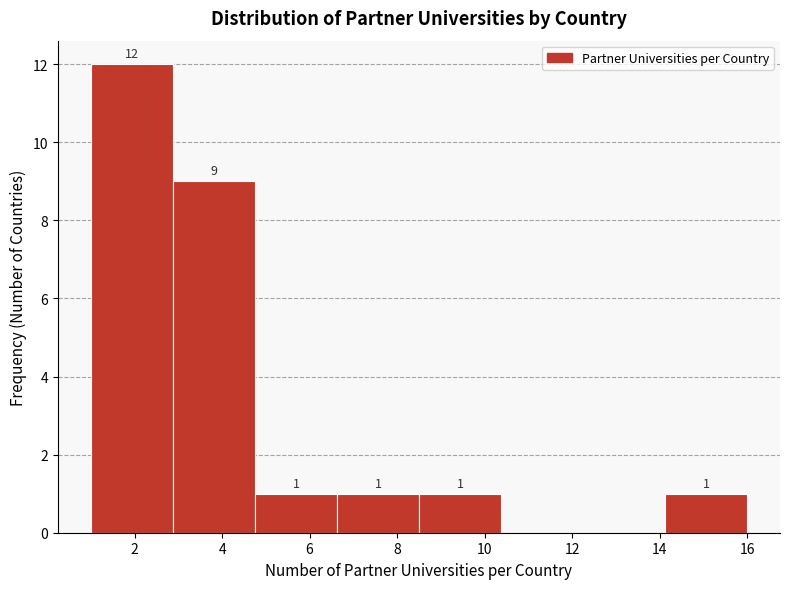

Which range on the x-axis has the tallest bar?

1.0 to 2.8